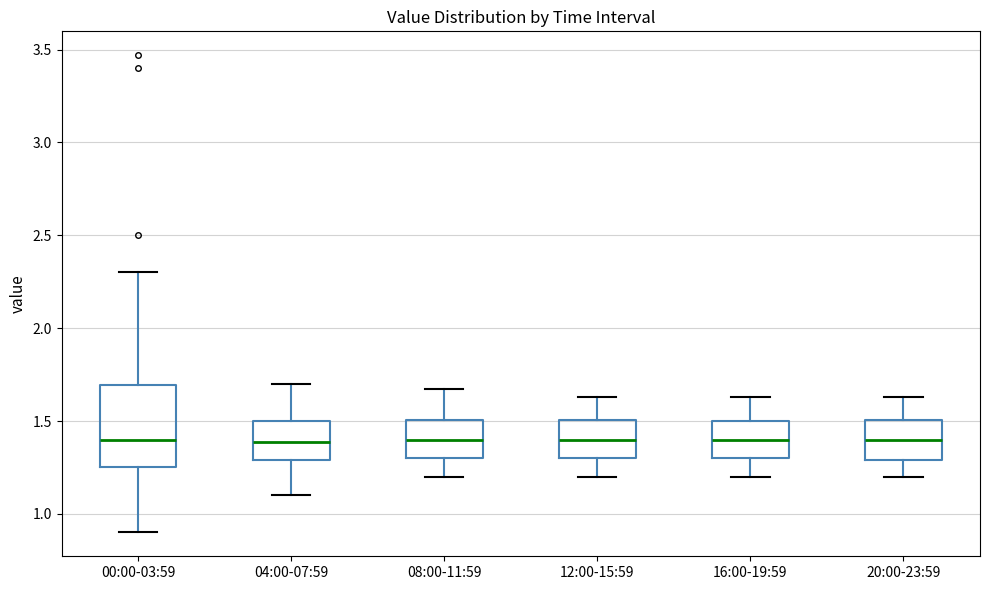

Reading left to right, read every box against the y-axis: the position of its median line, the range the box covers, and the ends of its whiskers. The values are not printed on the chart, so give them approximately, as read against the axis.

00:00-03:59: median 1.40, box 1.25 to 1.70, whiskers 0.90 to 2.30
04:00-07:59: median 1.40, box 1.30 to 1.50, whiskers 1.10 to 1.70
08:00-11:59: median 1.40, box 1.30 to 1.50, whiskers 1.20 to 1.65
12:00-15:59: median 1.40, box 1.30 to 1.50, whiskers 1.20 to 1.65
16:00-19:59: median 1.40, box 1.30 to 1.50, whiskers 1.20 to 1.65
20:00-23:59: median 1.40, box 1.30 to 1.50, whiskers 1.20 to 1.65